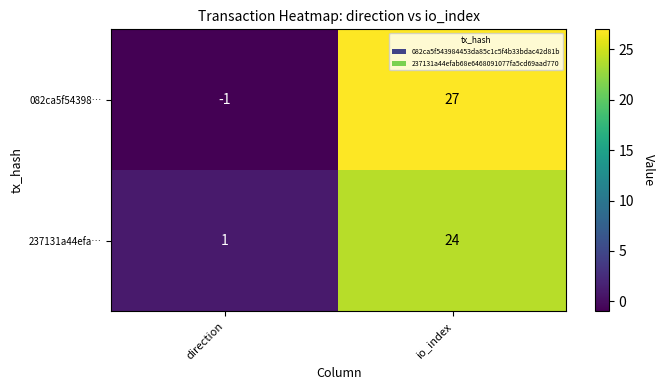

Rank the series at direction from highest to lowest value.

237131a44efa…, 082ca5f54398…